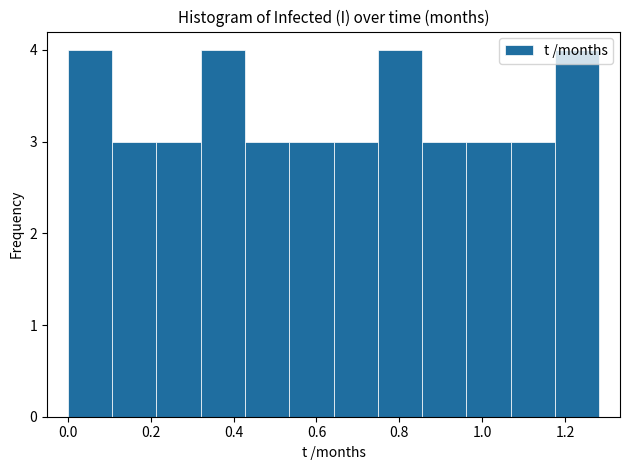

How tall is the bar that spans 0.54 to 0.64 on the x-axis? Neither the bar edges nor the heights are printed on the chart, so give them approximately, as read against the axes.

3